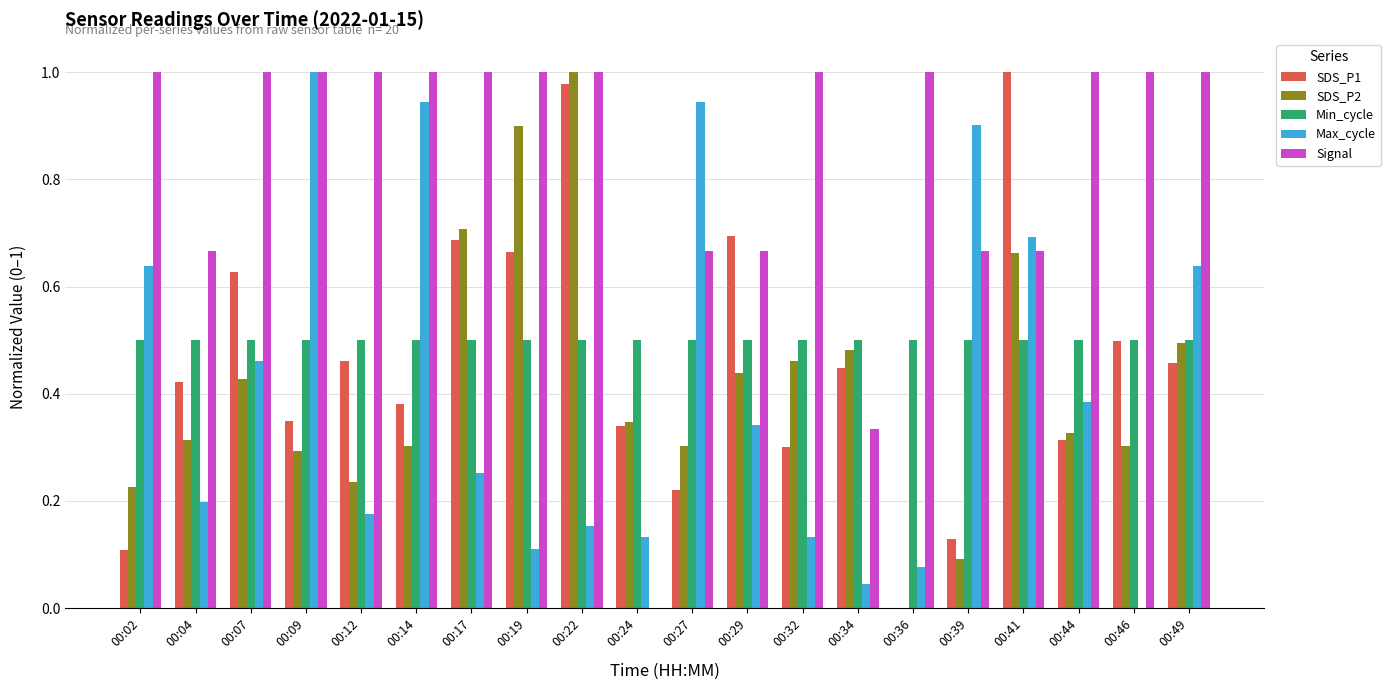

What is the sum of the Max_cycle values at 00:44 and 00:09?

1.4